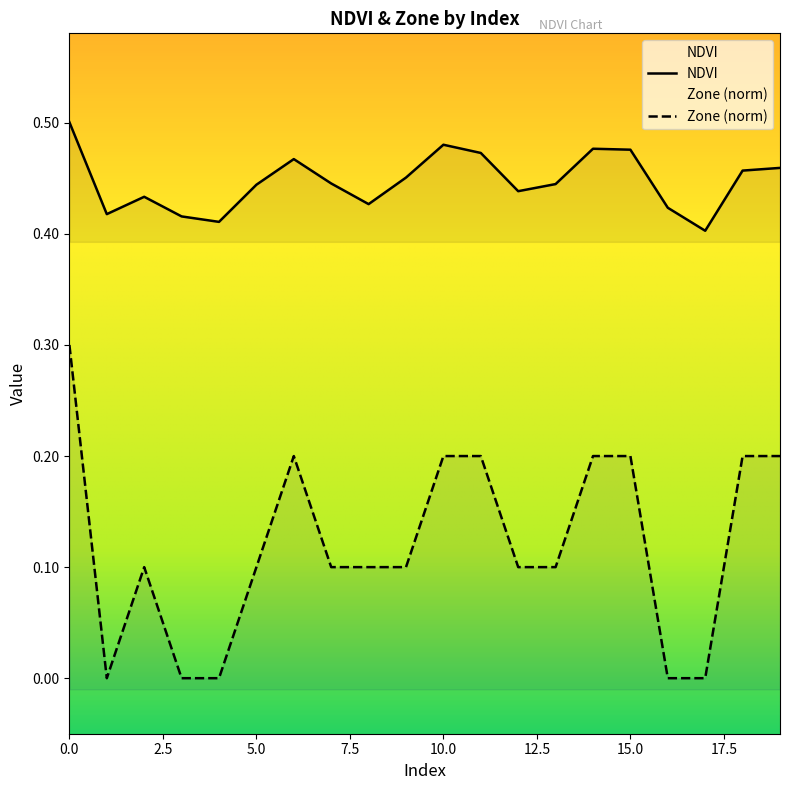

True or false: NDVI has more than 1 points higher than both neighbors.

True